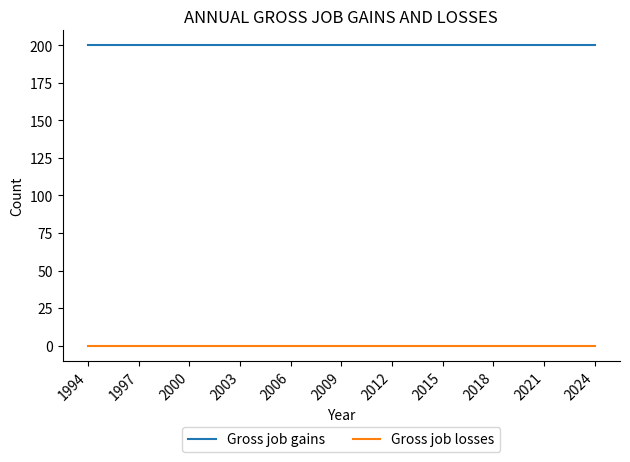

List the series in order of their peak value, highest first.

Gross job gains, Gross job losses